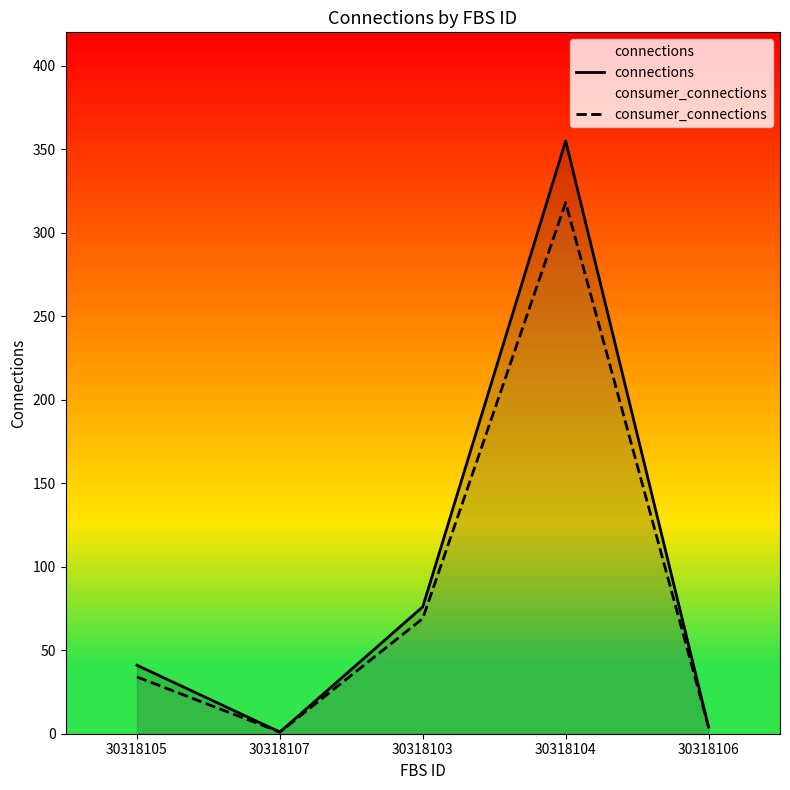

Where is consumer_connections nearest to the value 159?

30318103